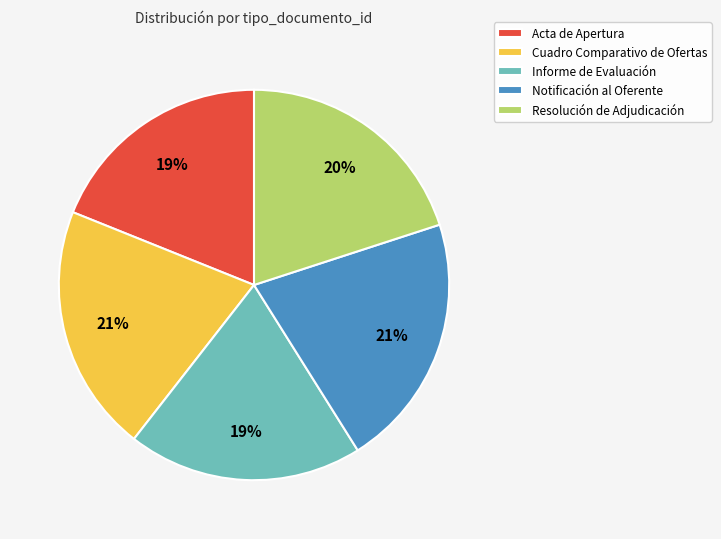

What percentage is the Informe de Evaluación slice, to the nearest percent?

19%